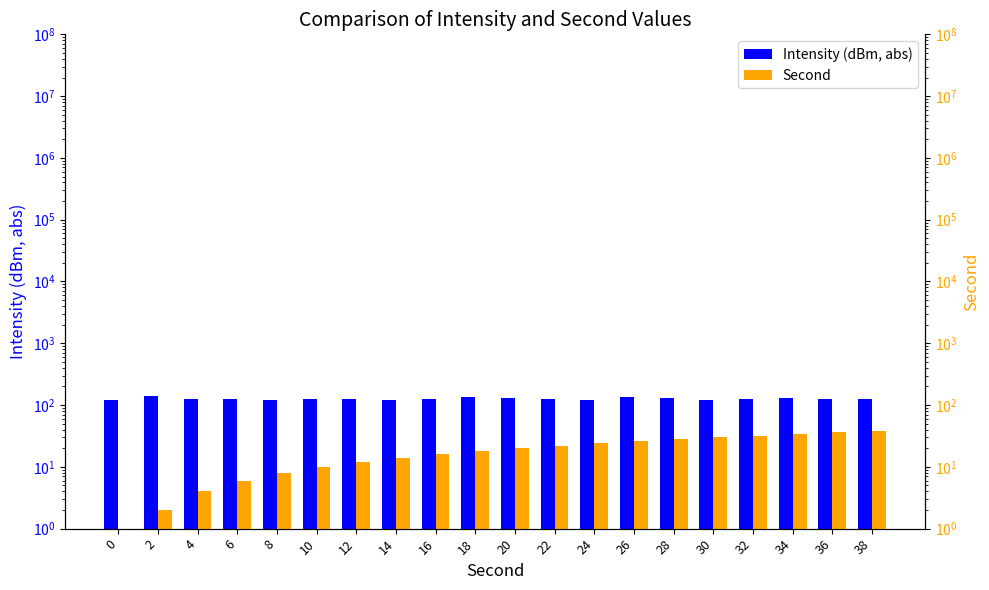

What is the minimum value shown in the chart?

1.0